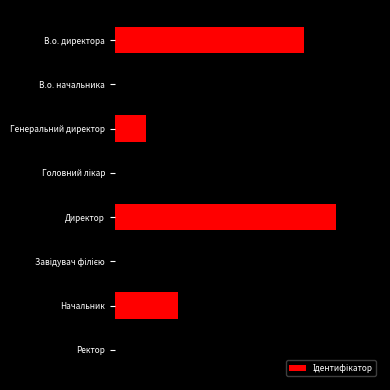

Rank the categories by value from highest to lowest.

Завідувач філією, Директор, В.о. директора, В.о. начальника, Ректор, Головний лікар, Начальник, Генеральний директор